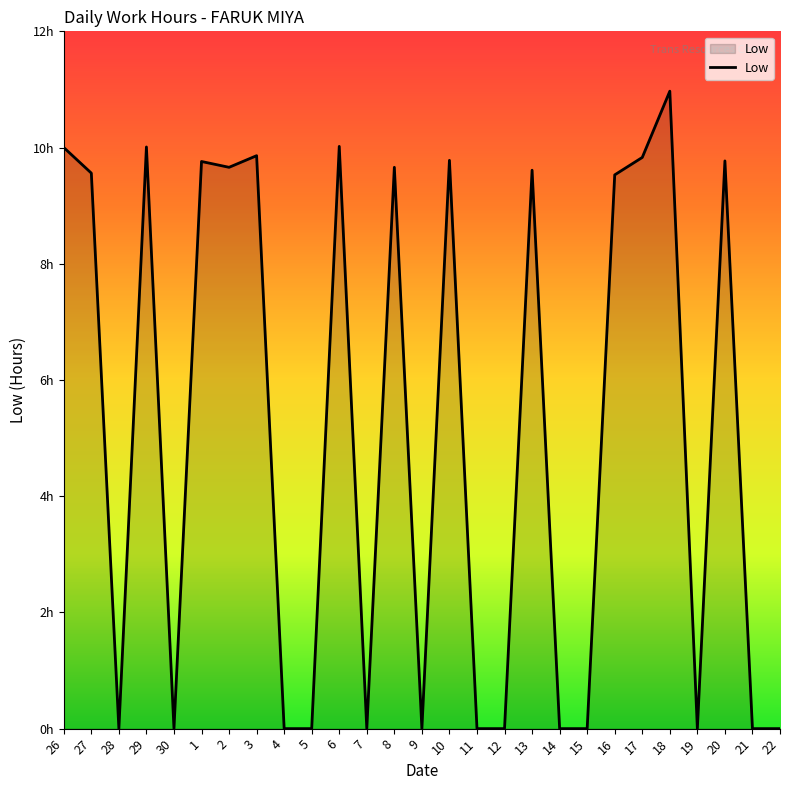

What position from the left is 15?

20